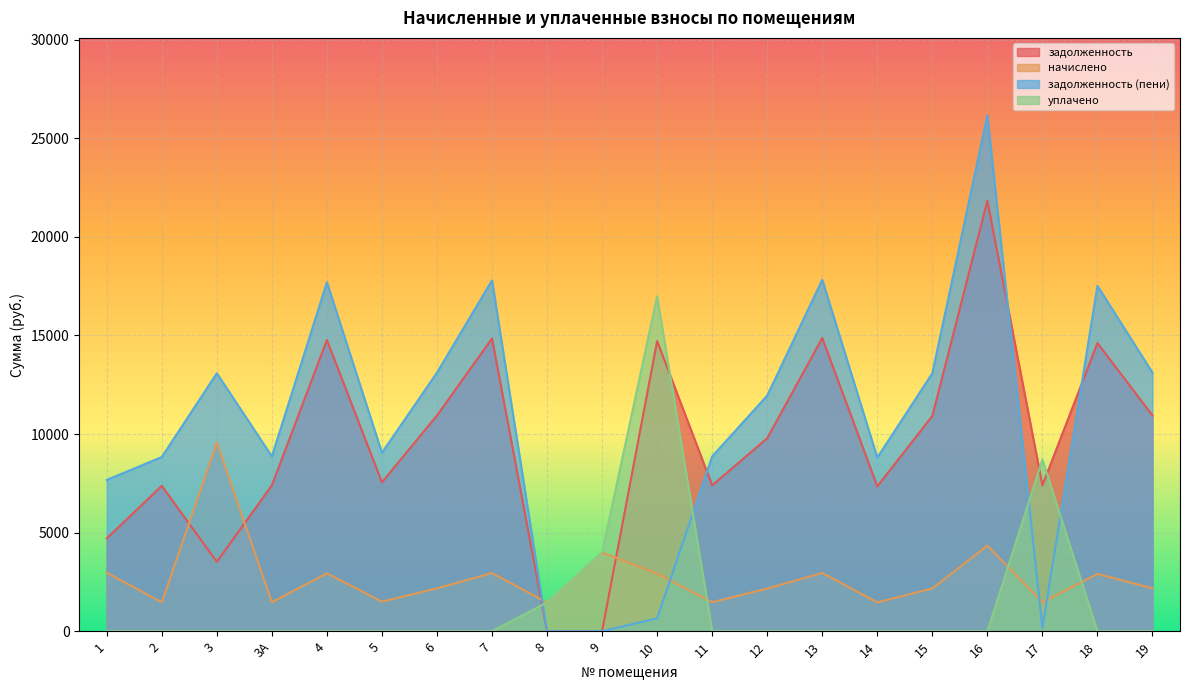

List the series in order of their peak value, lowest first.

начислено, уплачено, задолженность, задолженность (пени)